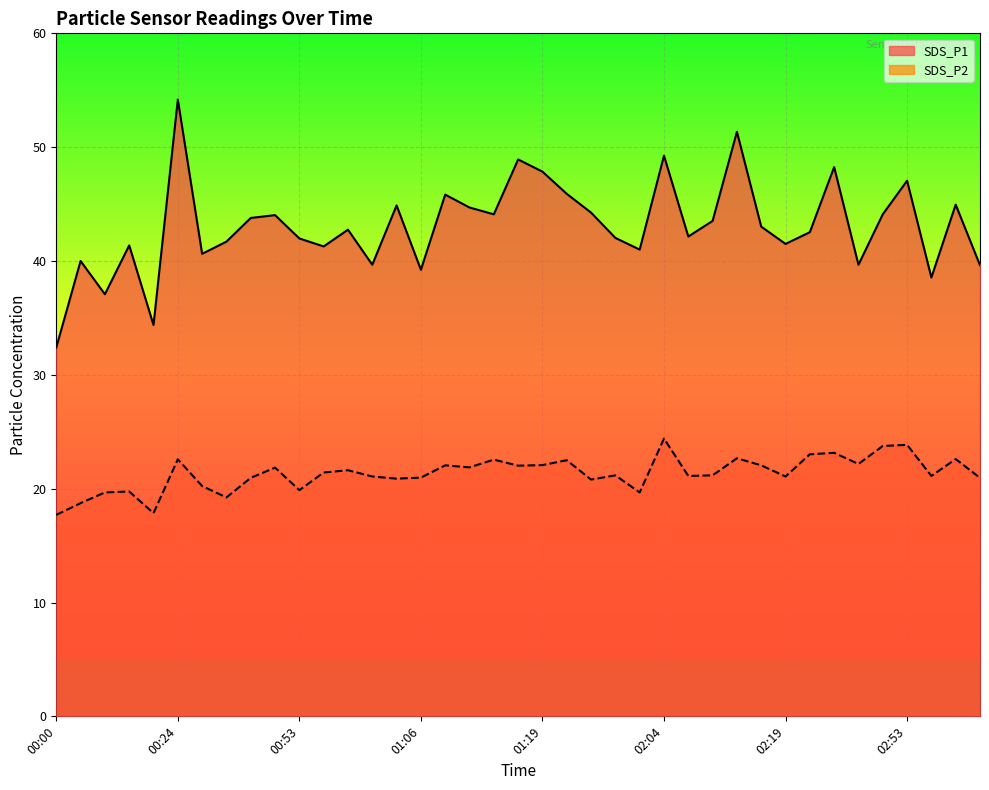

What are all the series names shown in the legend?

SDS_P1, SDS_P2